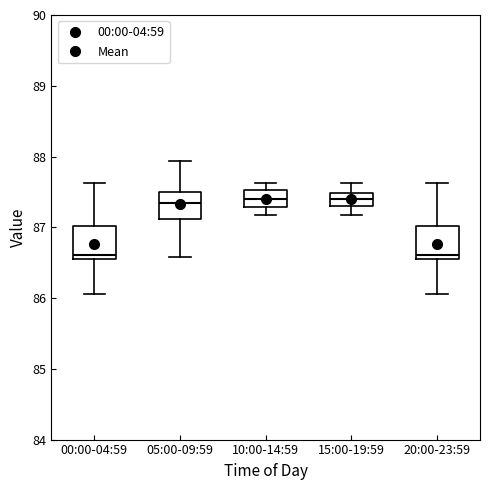

Where is the lower edge of the box for 15:00-19:59 on the y-axis? The values are not printed on the chart, so give them approximately, as read against the axis.

87.3